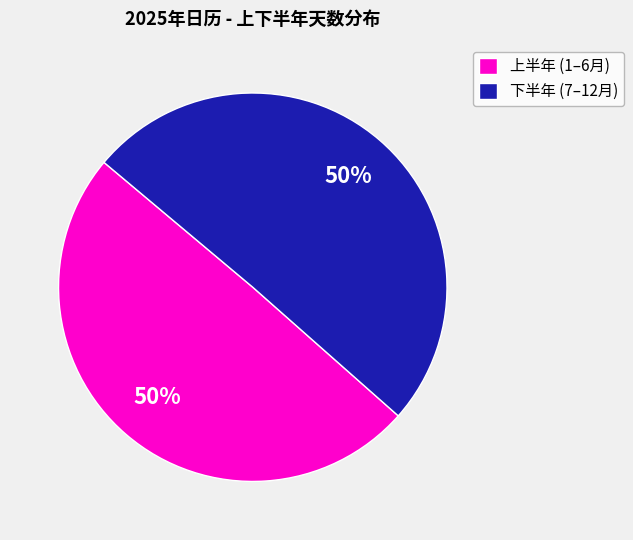

The 下半年 (7–12月) slice represents 63% of the pie. True or false?

False